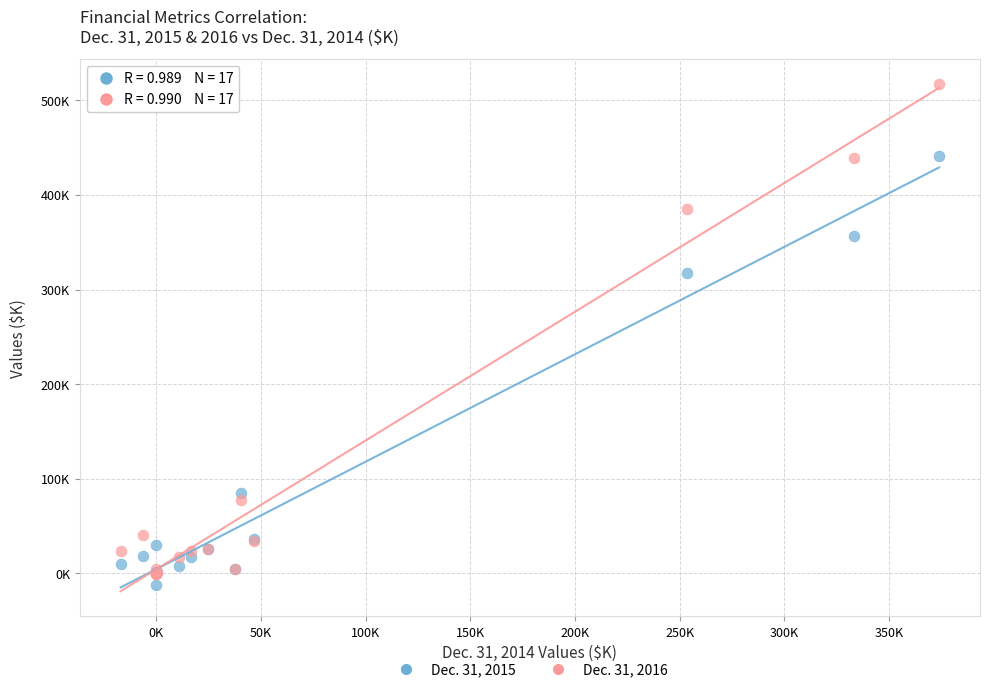

Which series has the largest Y range (max minus min)?

Dec. 31, 2016